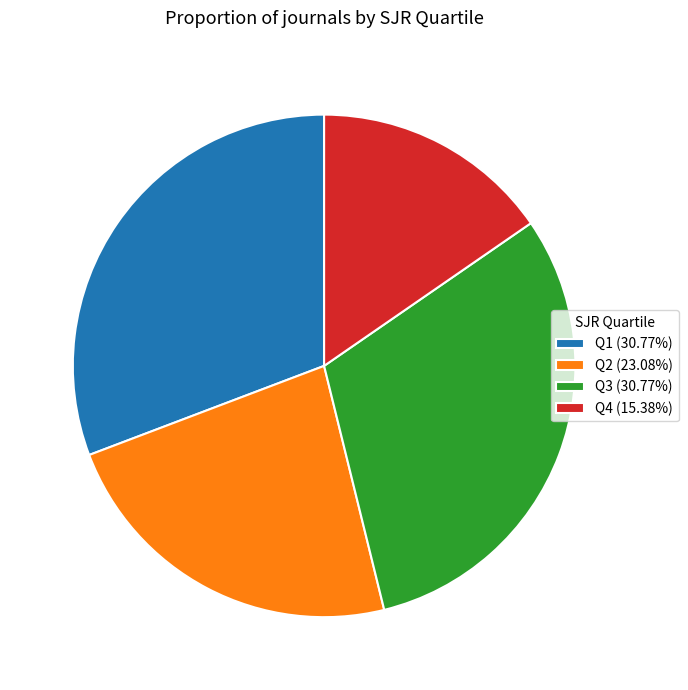

Is it true that Q4 is 15% of the pie?

True